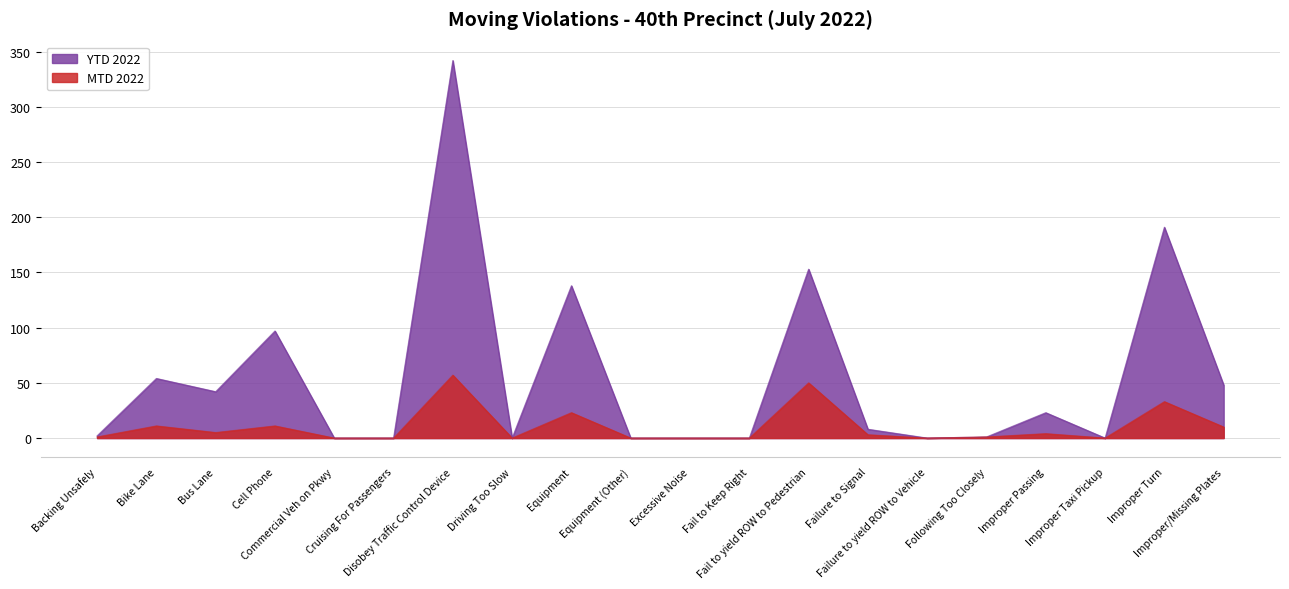

What is the label of the 15th point from the left?

Failure to yield ROW to Vehicle